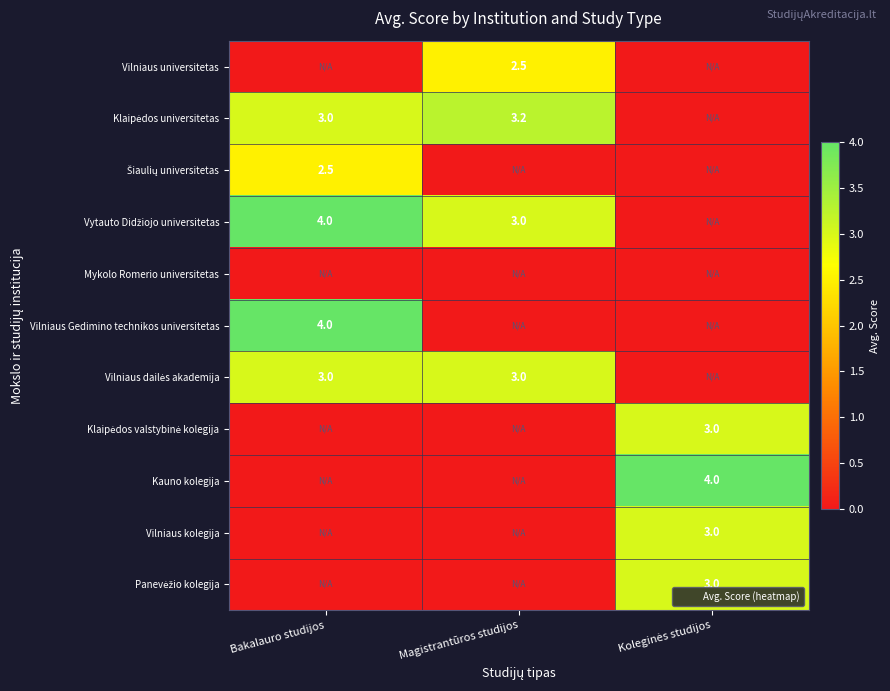

Which series has the largest total across all categories?

Vytauto Didžiojo universitetas